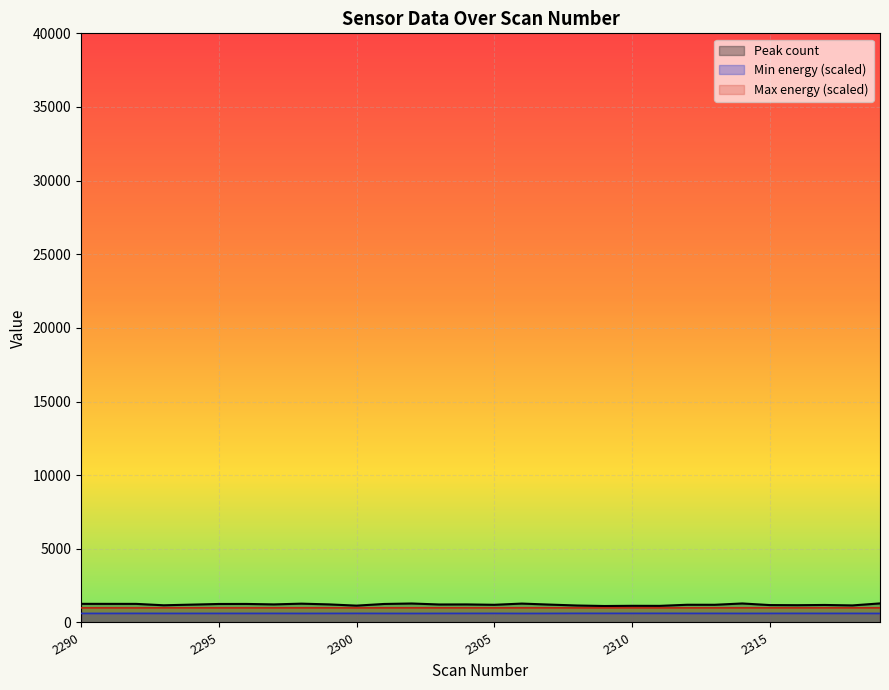

Which series has the largest range (max minus min)?

Peak count